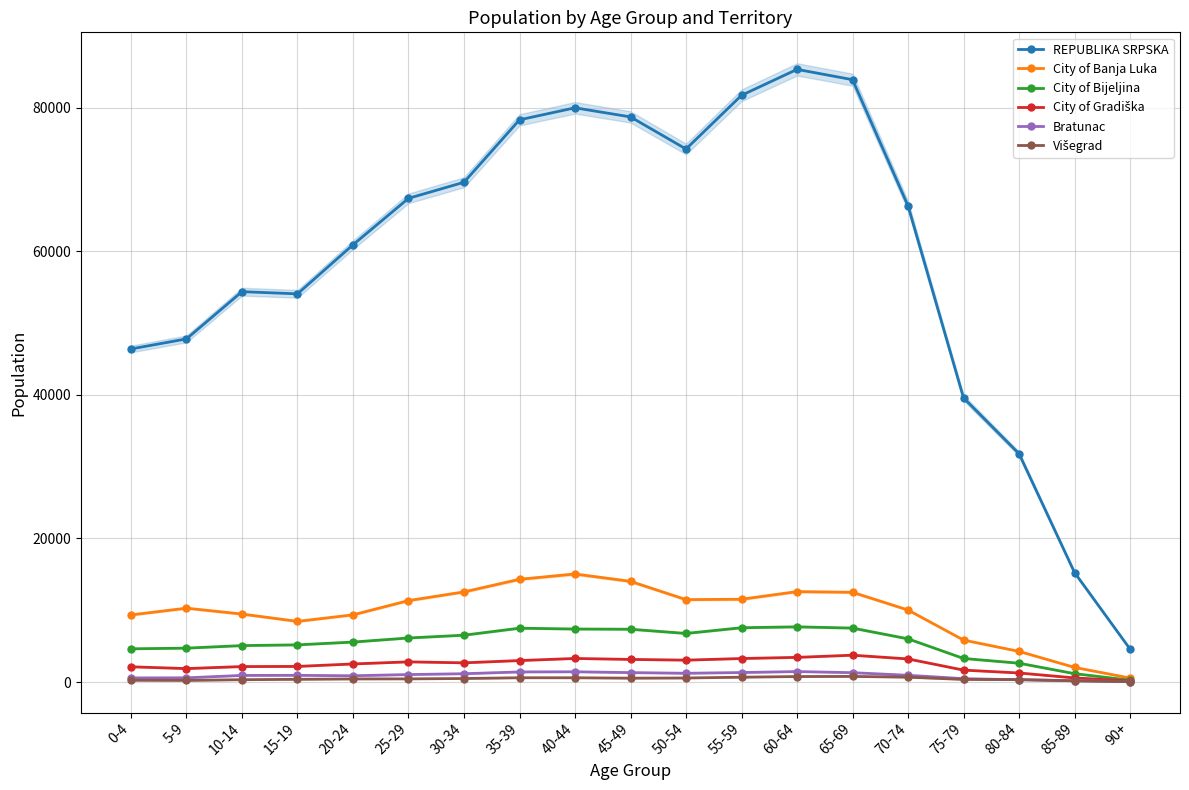

What is the minimum value shown in the chart?

66